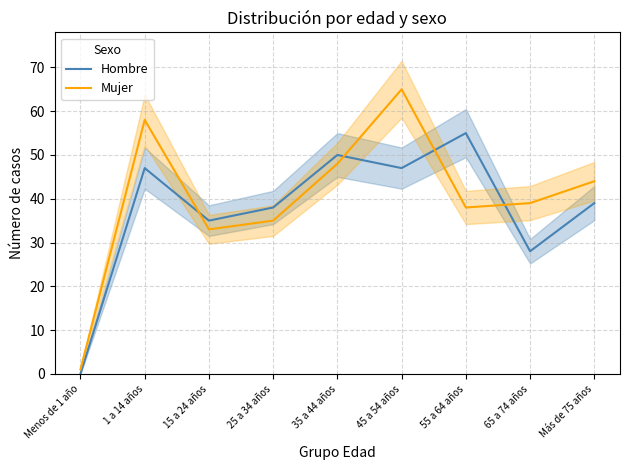

Rank the series at 25 a 34 años from lowest to highest value.

Mujer, Hombre